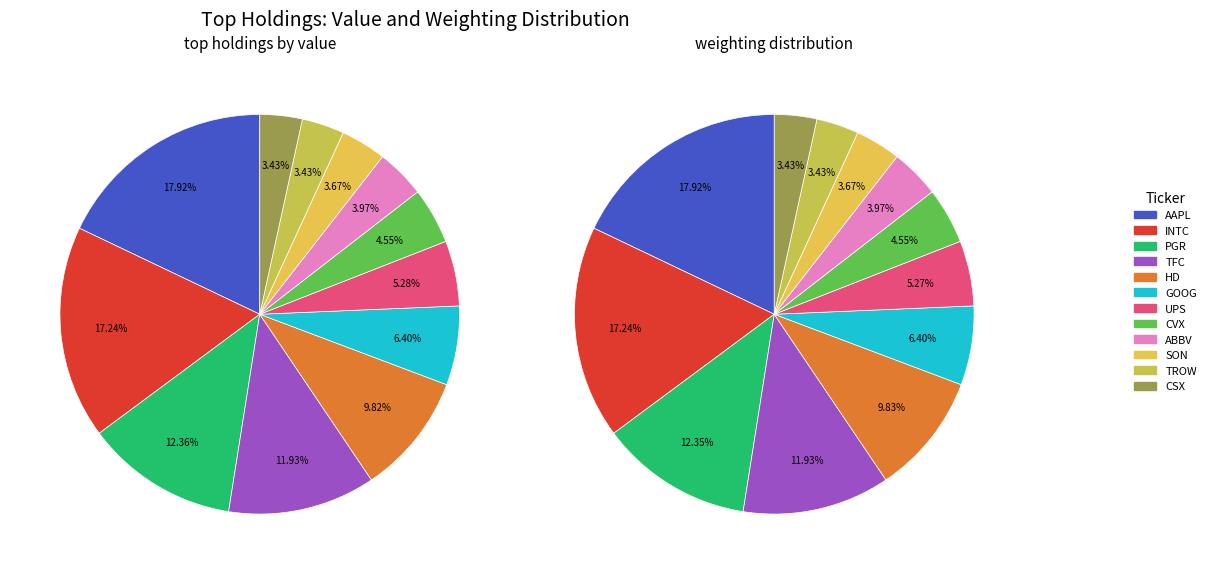

Do INTC and GOOG together represent more than half of the pie?

No